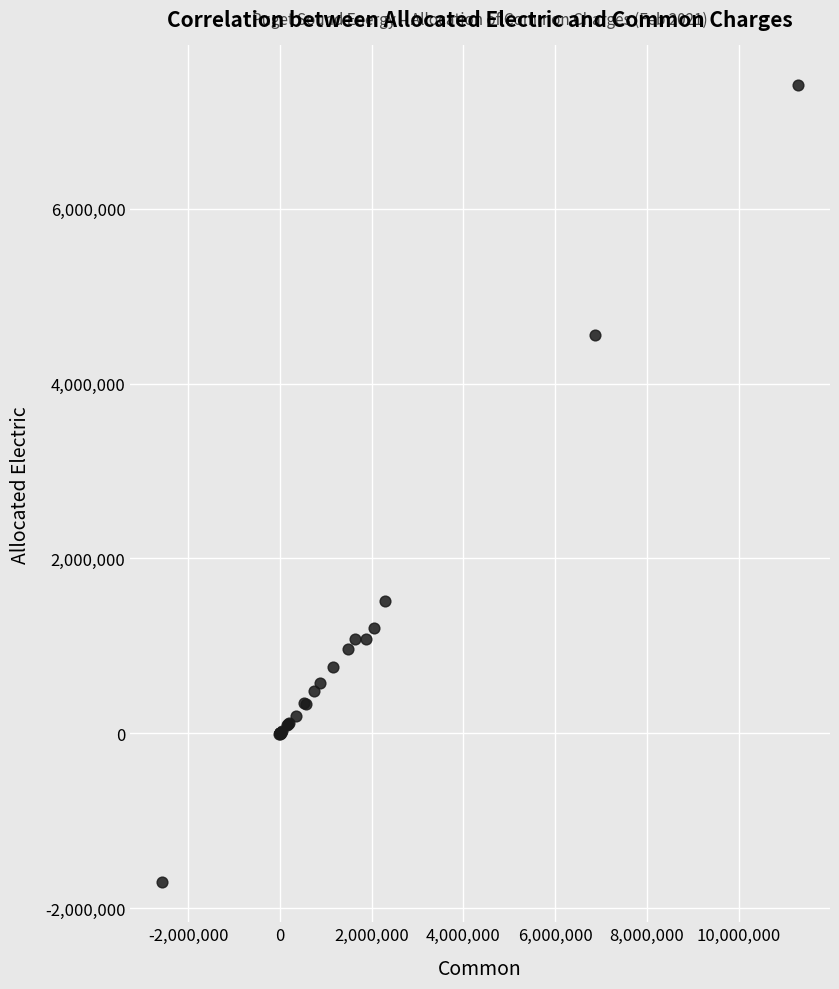

What Y value in the scatter plot is closest to 2853703?

1513679.3